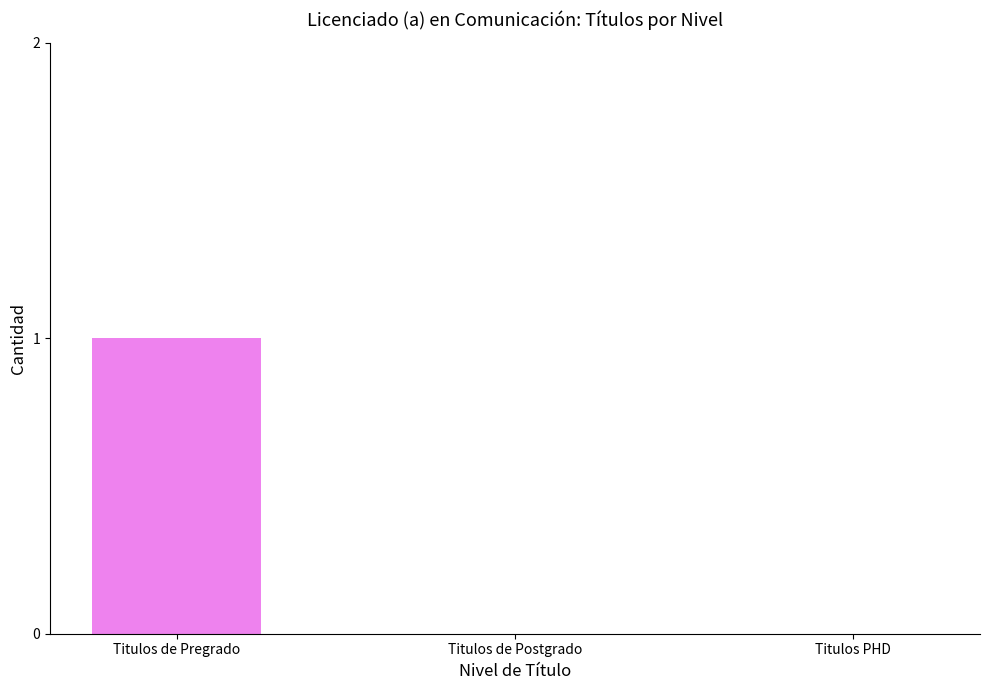

The value at Titulos de Postgrado is 0. True or false?

True